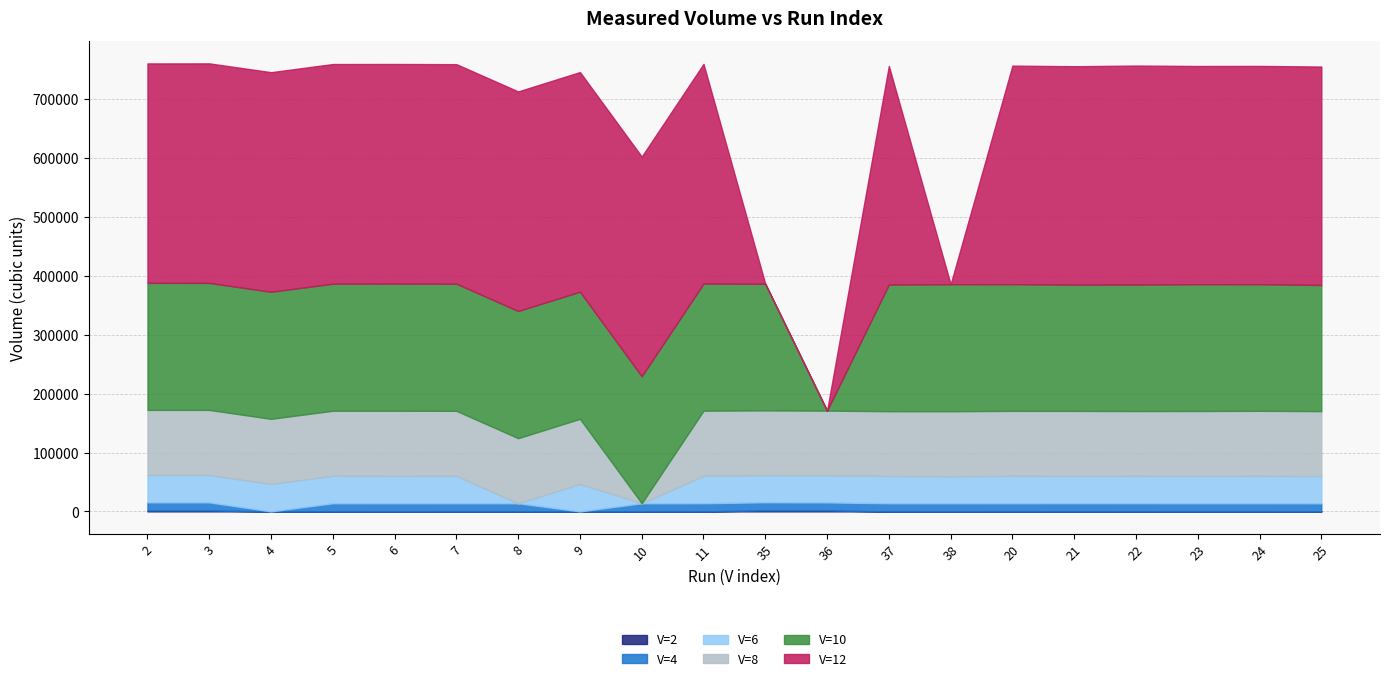

Which category has the lowest value in the V=12 series?

35